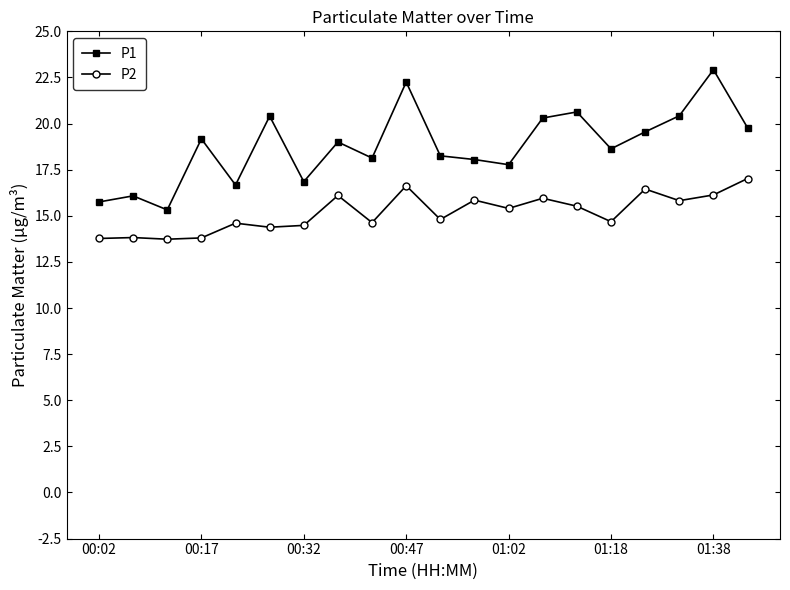

What is the smallest value displayed?

13.7